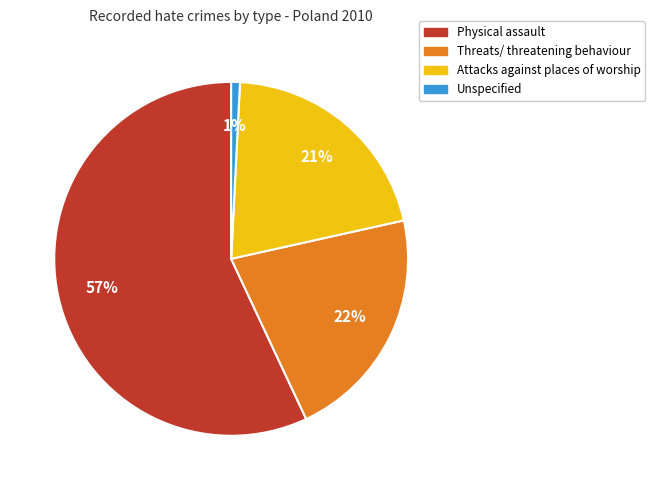

Rank the categories by value from highest to lowest.

Physical assault, Threats/ threatening behaviour, Attacks against places of worship, Unspecified